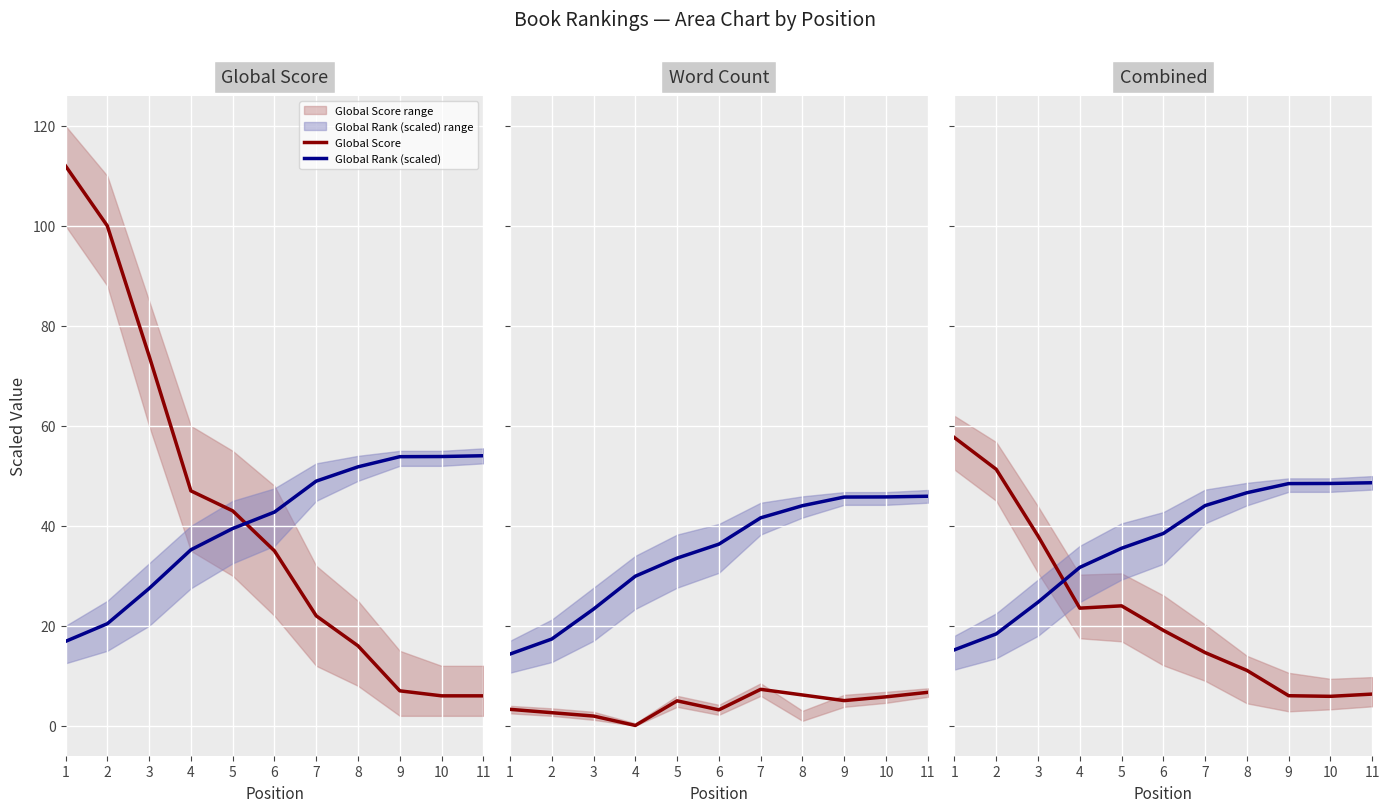

Which series ends up on top after the final intersection of Global Score and Word Count (scaled)?

Word Count (scaled)